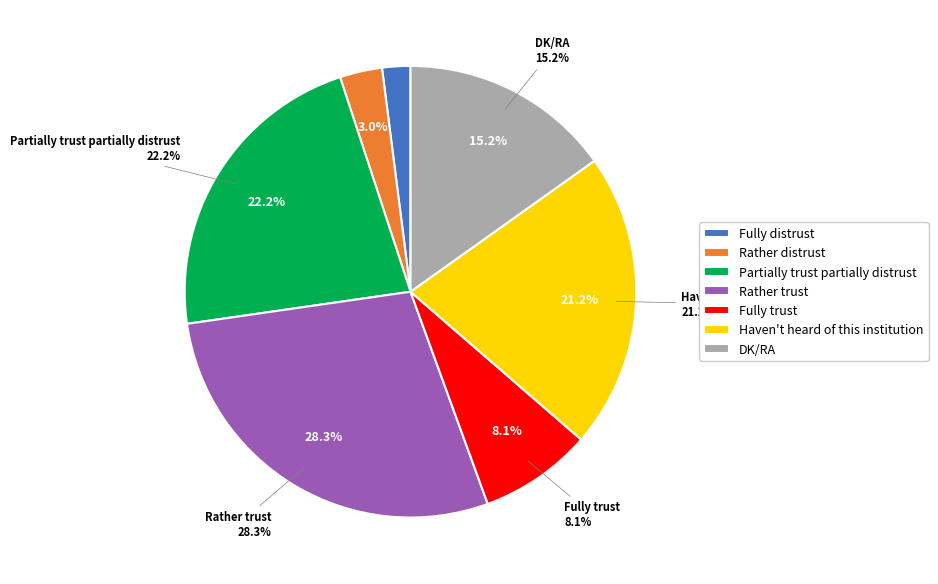

Is there a majority slice in this chart?

No